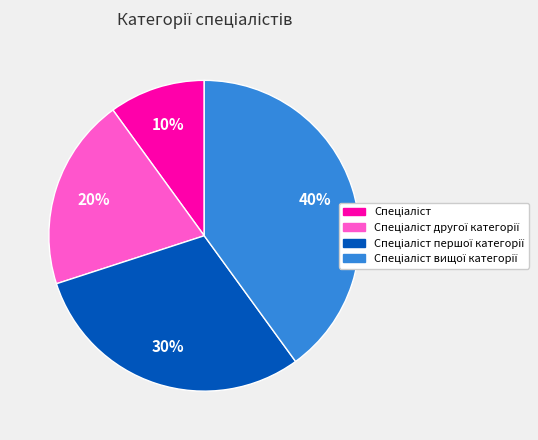

Is there a majority slice in this chart?

No